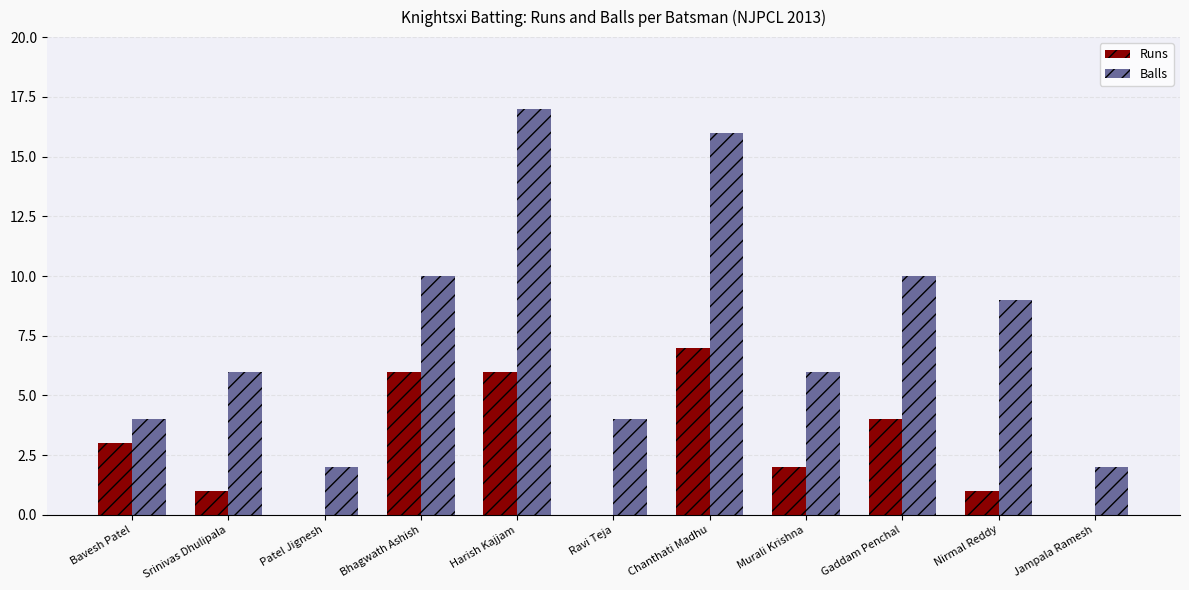

Between Srinivas Dhulipala and Chanthati Madhu, which series saw the biggest shift?

Balls